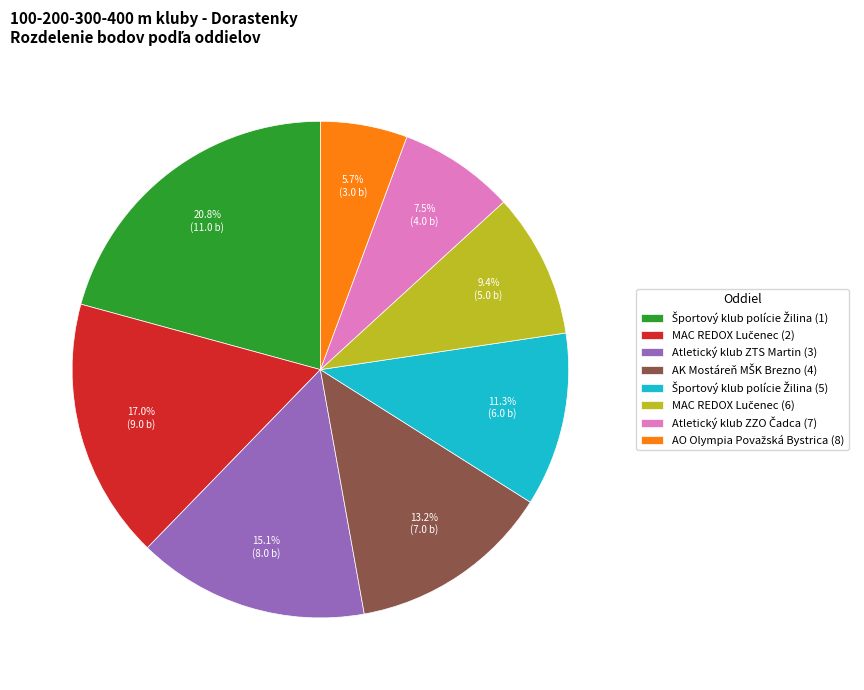

Does any single category account for the majority?

No